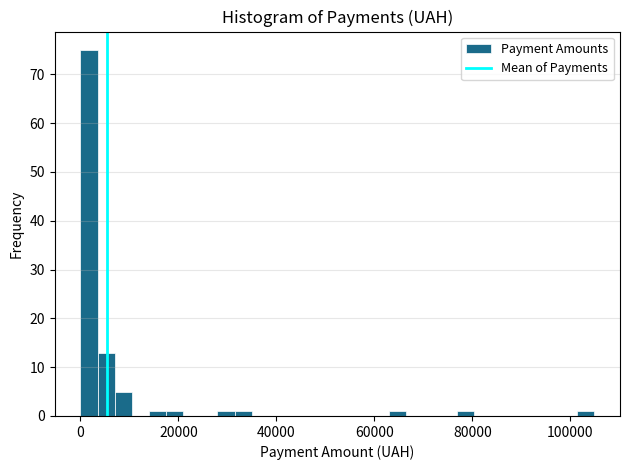

Read against the x-axis, roughly where is the centre of the tallest bar?

2000